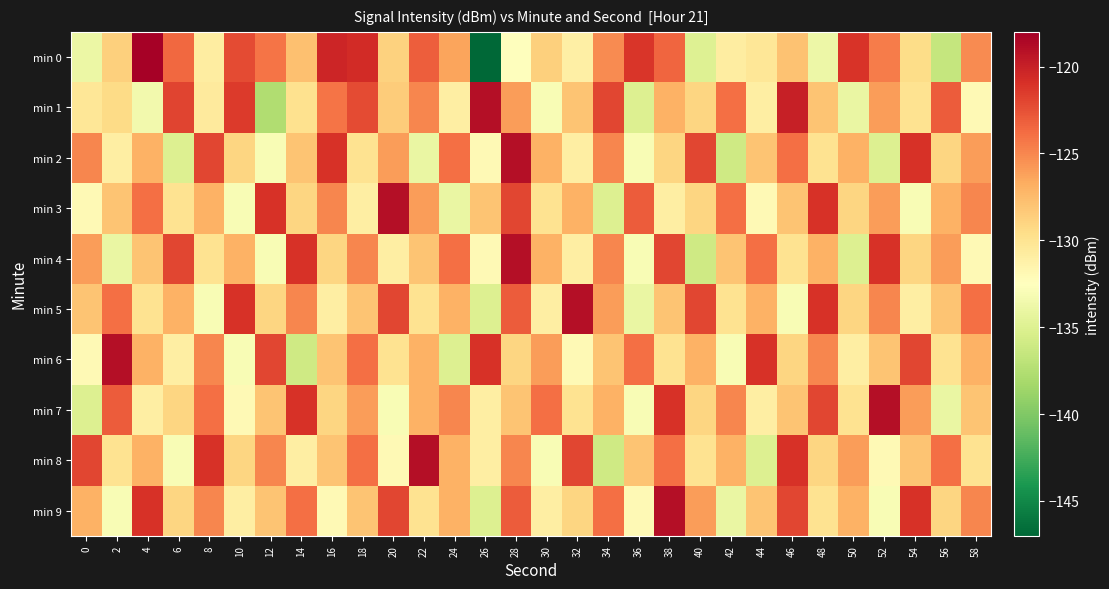

At which category does the chart reach its peak across all series?

4